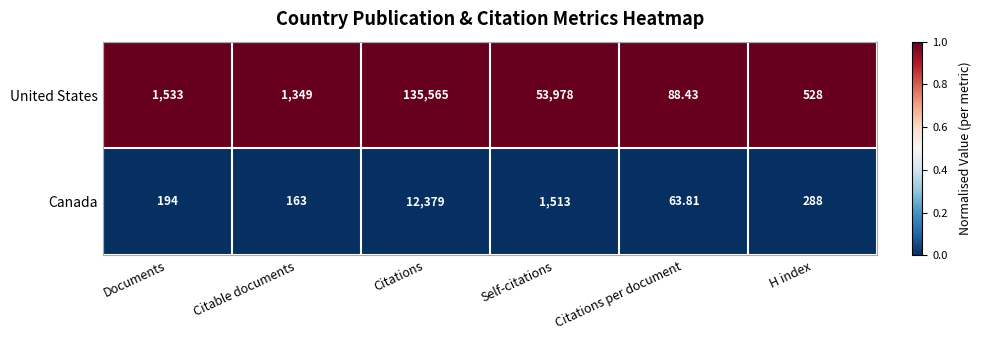

At which label is United States closest to 67826?

Self-citations